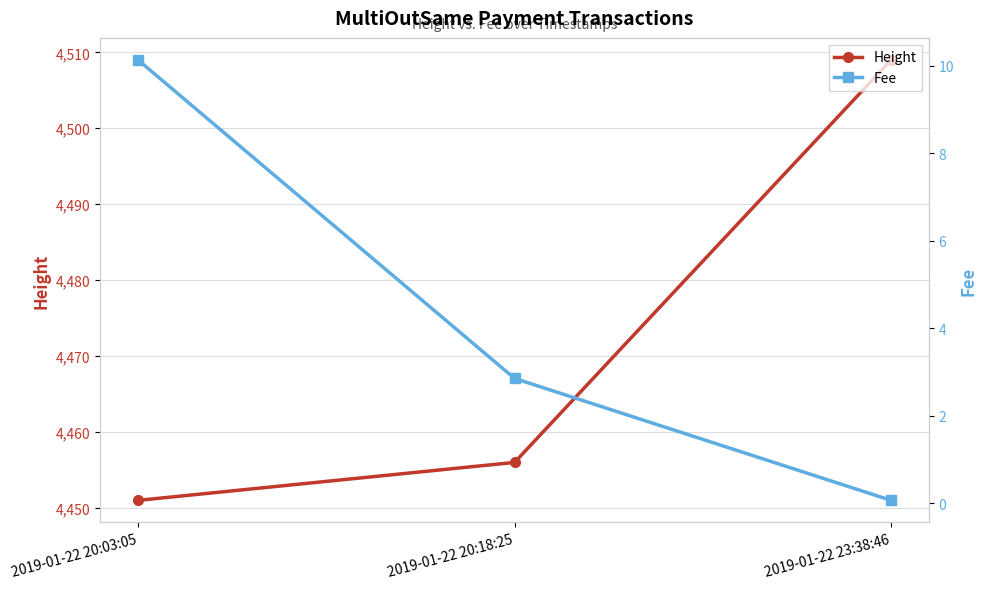

At which label is Height closest to 4480?

2019-01-22 20:18:25